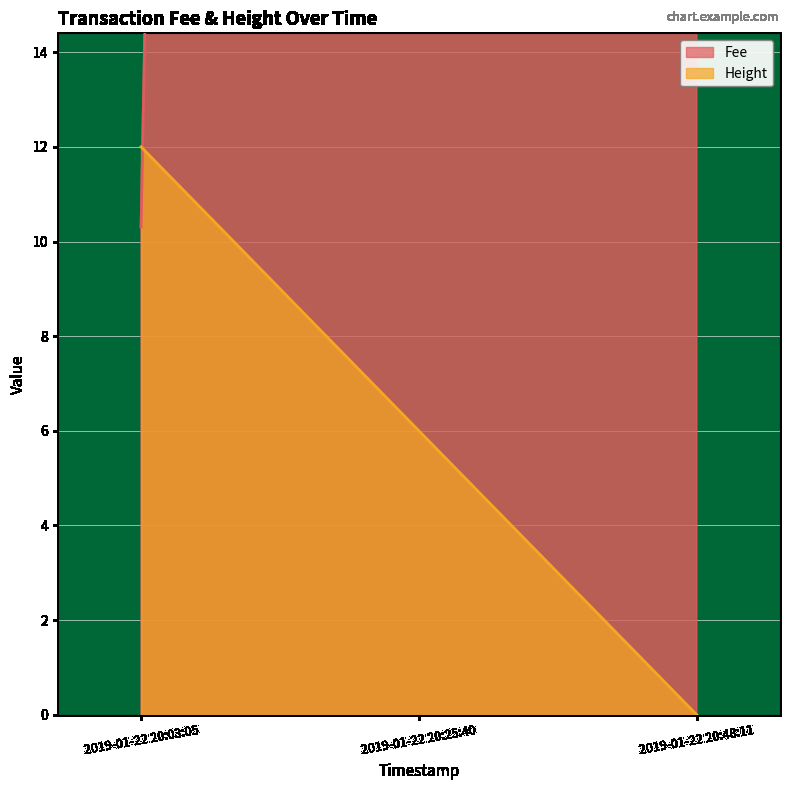

True or false: Height has a value of 9.5 at 2019-01-22 20:25:40.

False